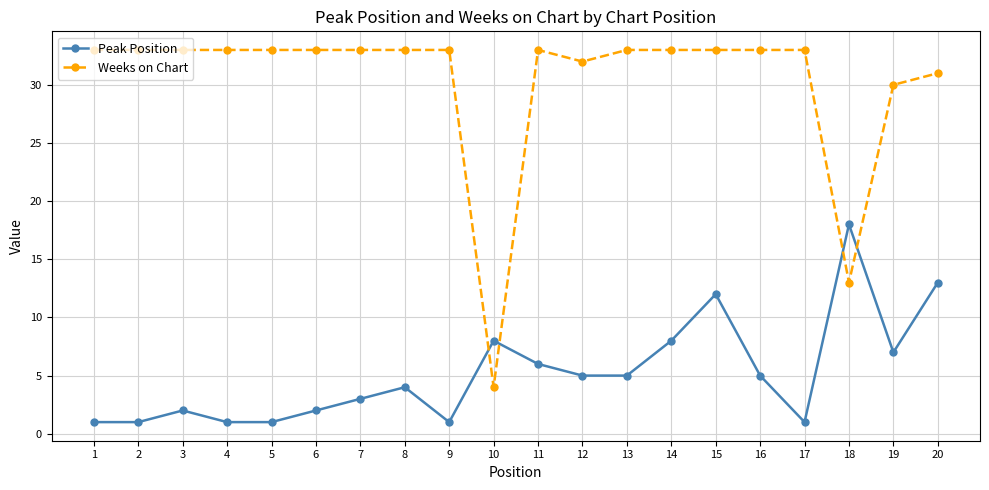

What is the lowest value of the Weeks on Chart series?

4